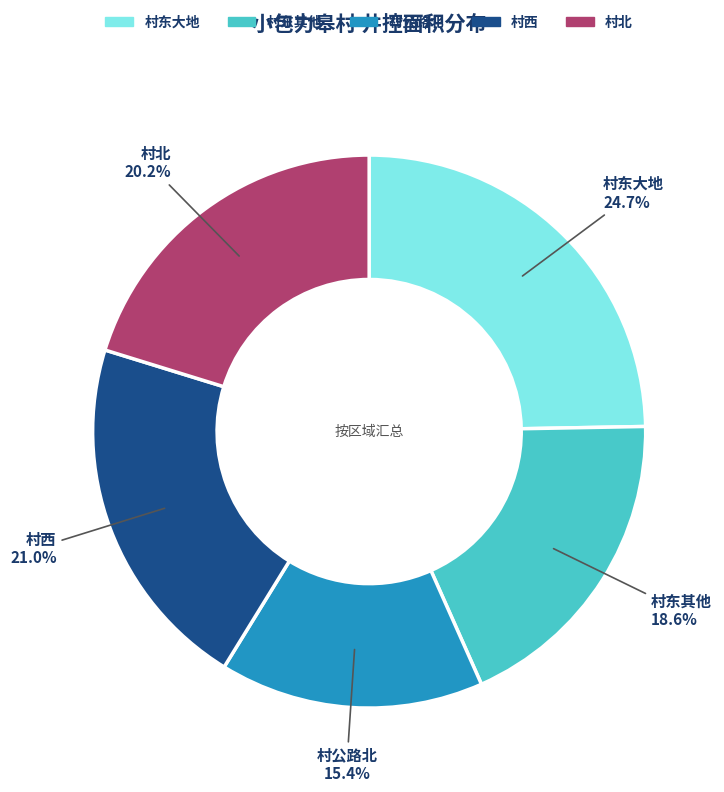

How many segments does this pie chart have?

5